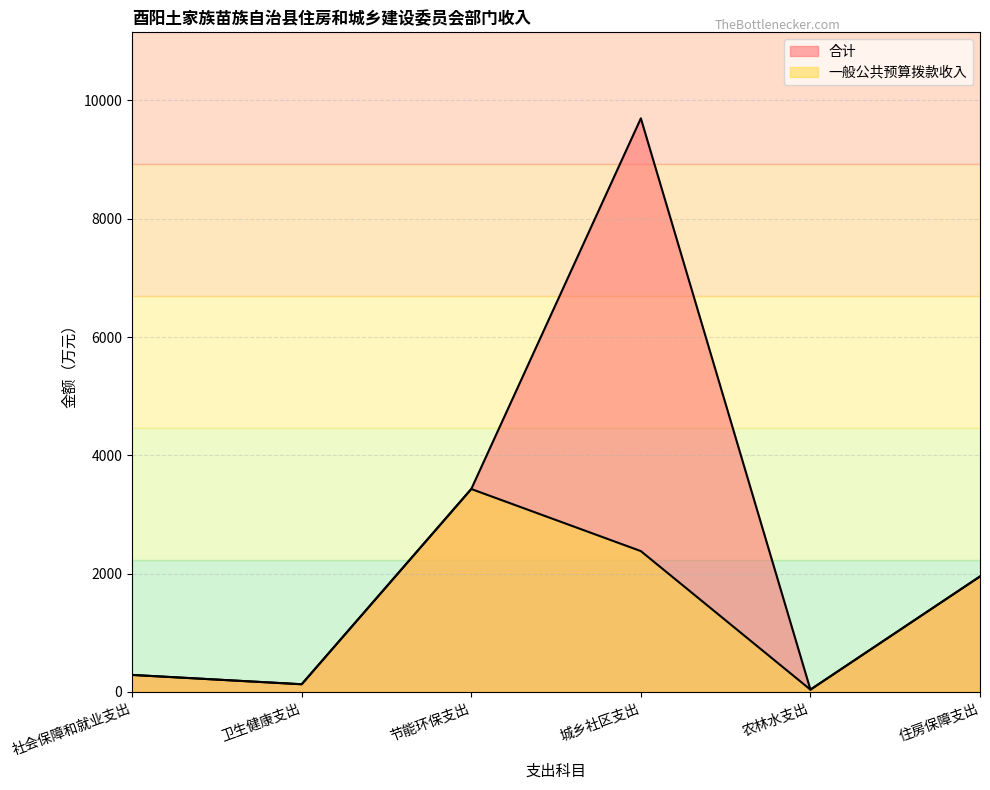

What is the difference between the maximum and minimum values in the 合计 series?

9660.1